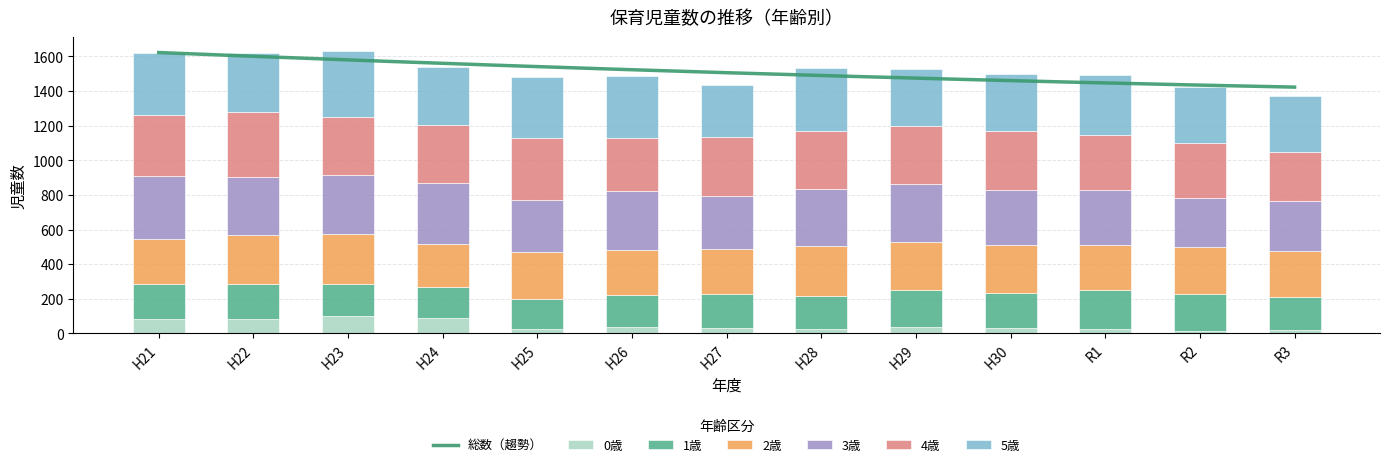

How many values in the 0歳 series are below 33?

6